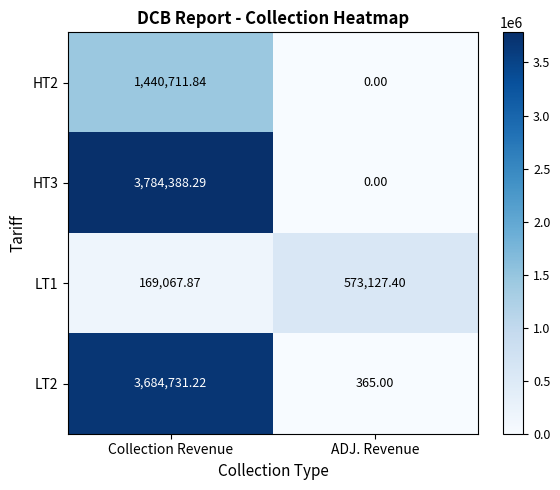

At which category is the sum across all series the highest?

Collection Revenue